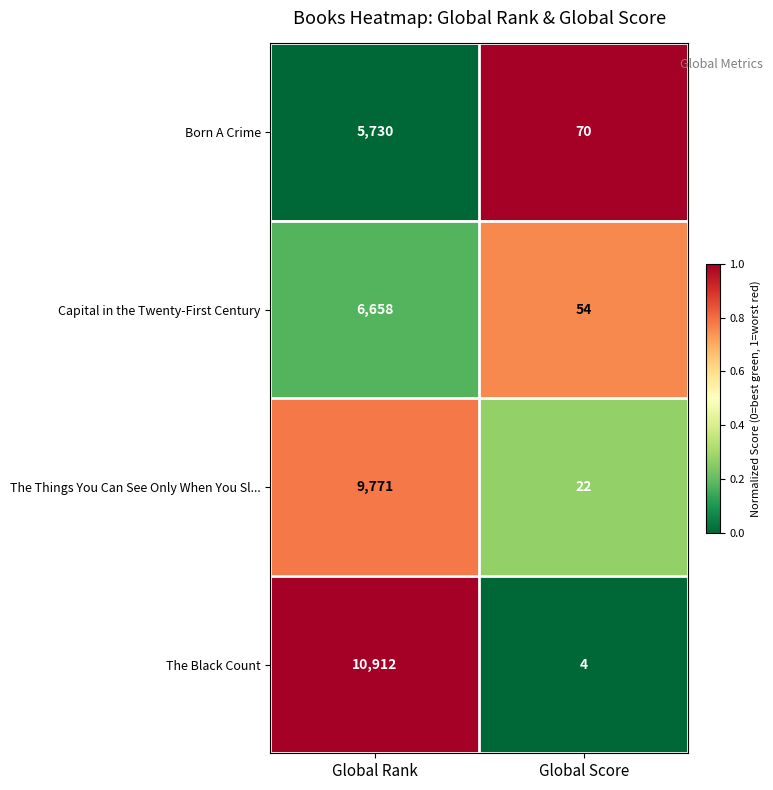

Reading left to right, what are all the values shown in this chart?

Born A Crime: 5730	70
Capital in the Twenty-First Century: 6658	54
The Things You Can See Only When You Sl...: 9771	22
The Black Count: 10912	4